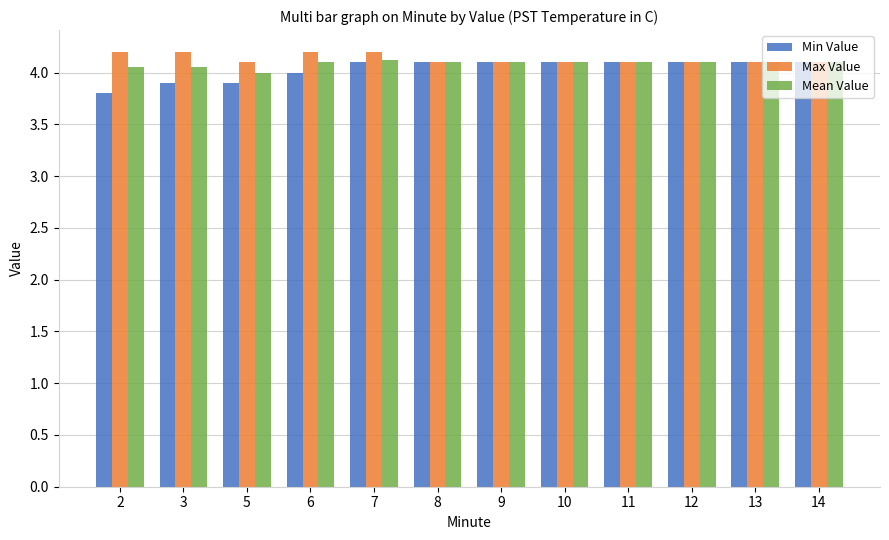

How many series are shown in this chart?

3